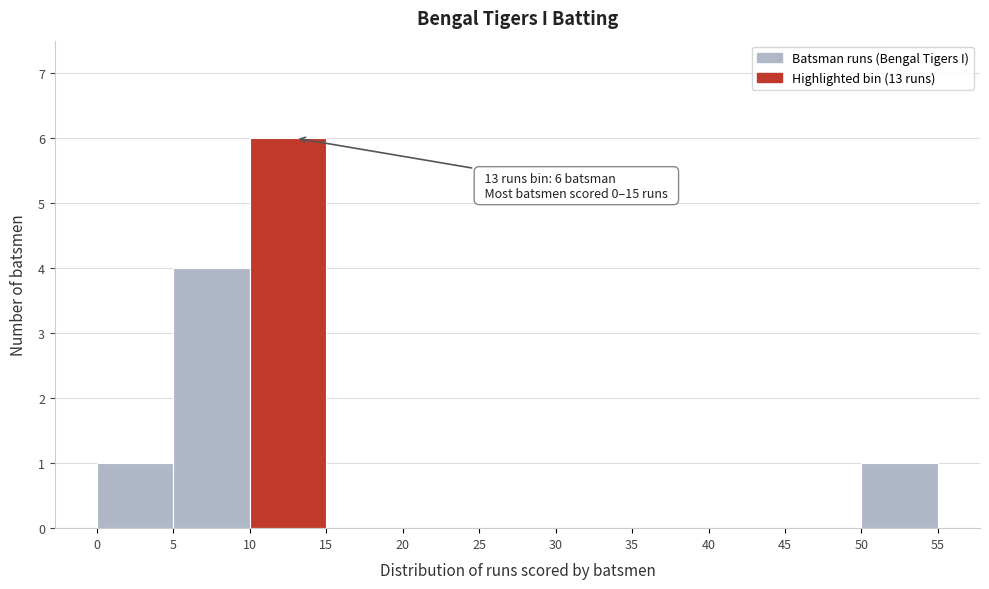

Over which range of the x-axis is the bar tallest?

10 to 15